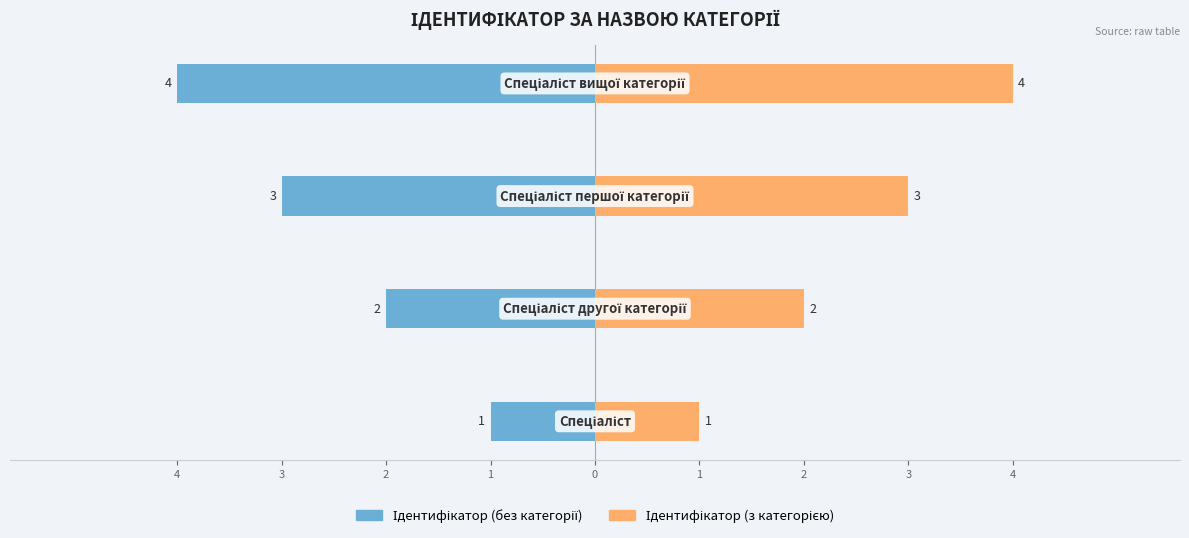

Is it true that Ідентифікатор (без категорії) equals -2 at 3?

True